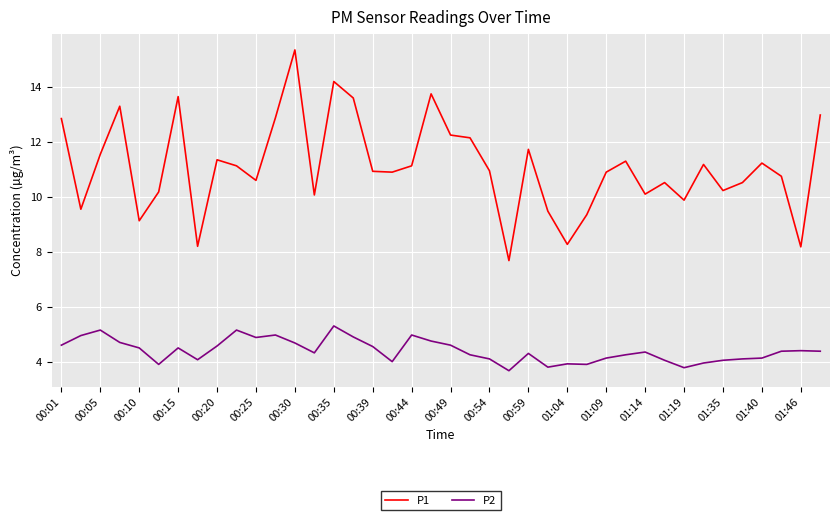

What is the minimum value for P1?

7.7